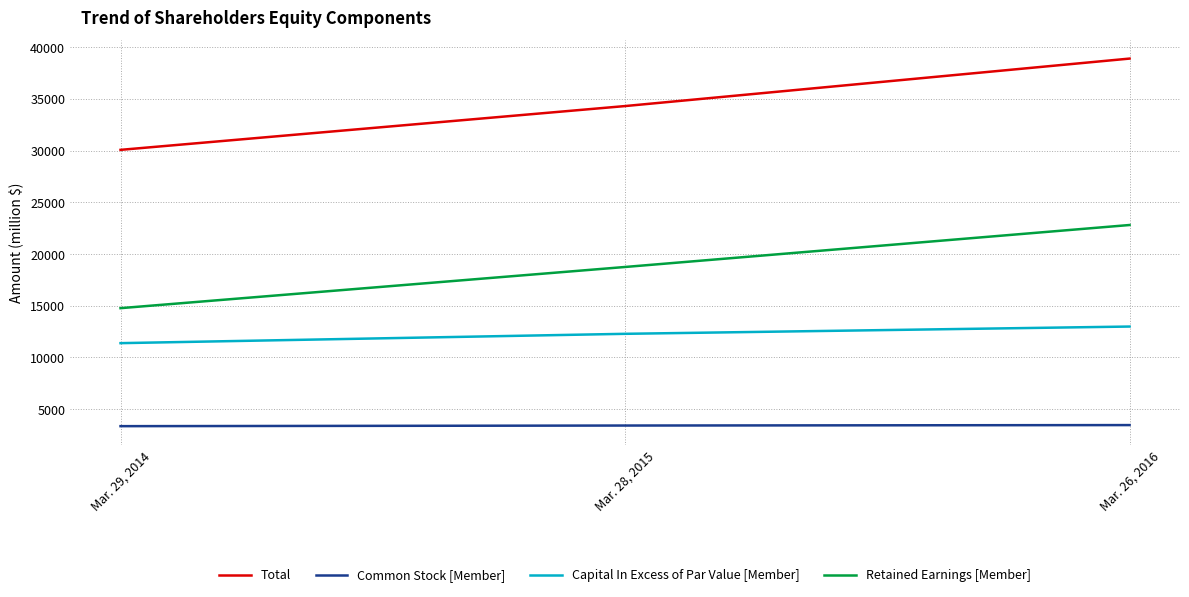

What is the difference between the Common Stock [Member] values at Mar. 28, 2015 and Mar. 26, 2016?

44